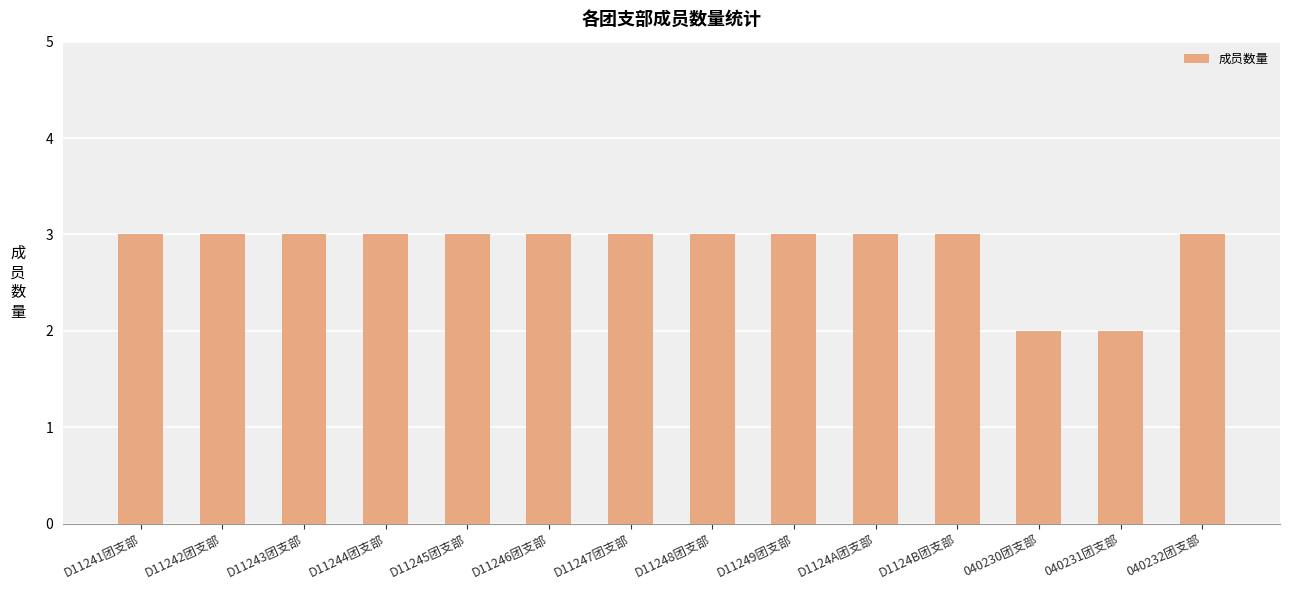

Reading left to right, what are all the values shown in this chart?

3	3	3	3	3	3	3	3	3	3	3	2	2	3